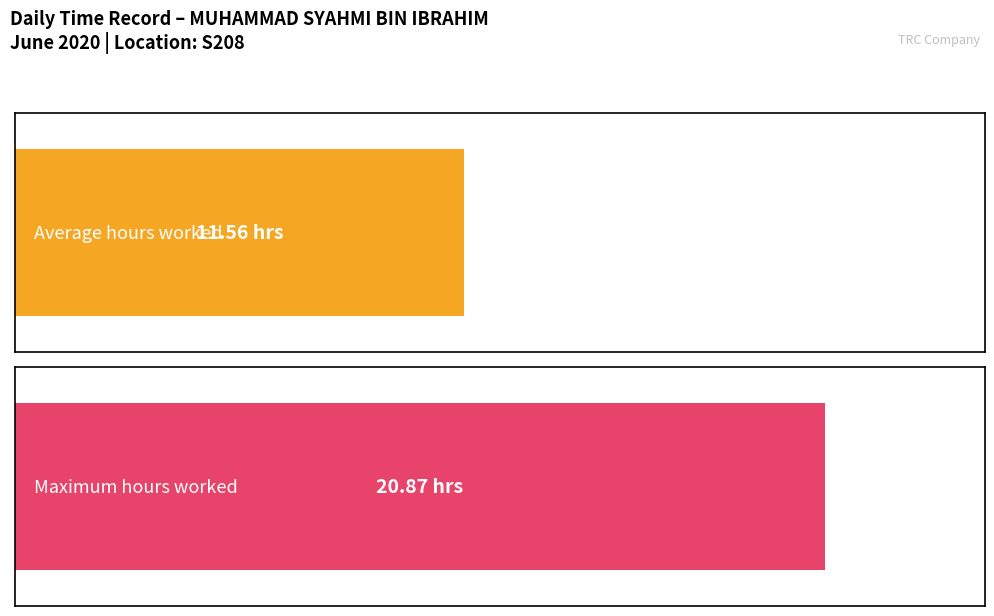

True or false: the data shows 21.7 at 10.

False